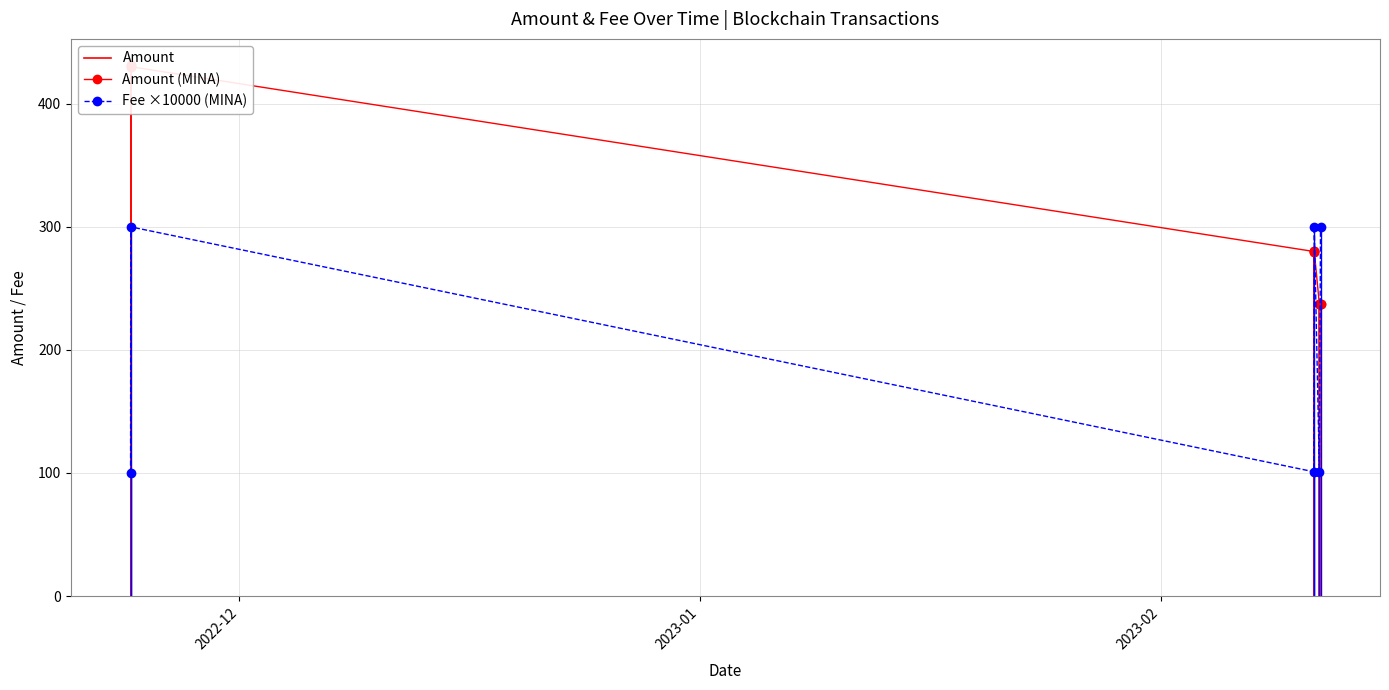

What is the sum of the Amount values at 2022-11-23 16:06:00 and 2023-02-11 18:24:00?

668.2